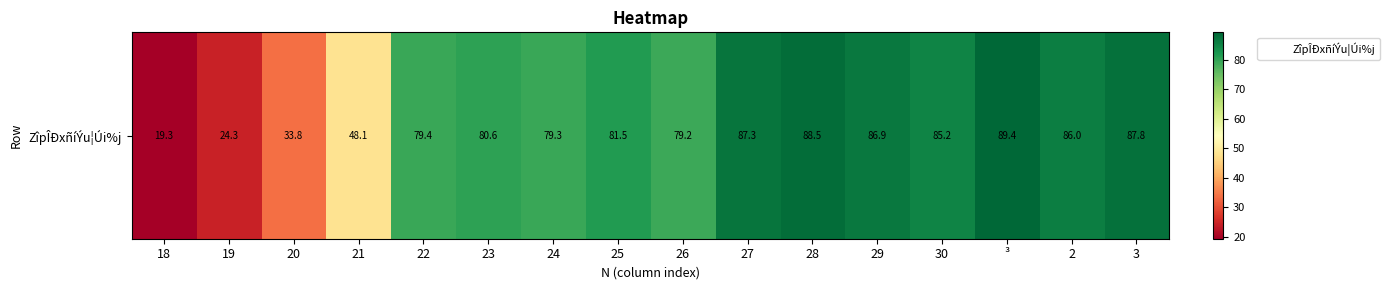

What is the difference between the values at 2 and 21?

37.9